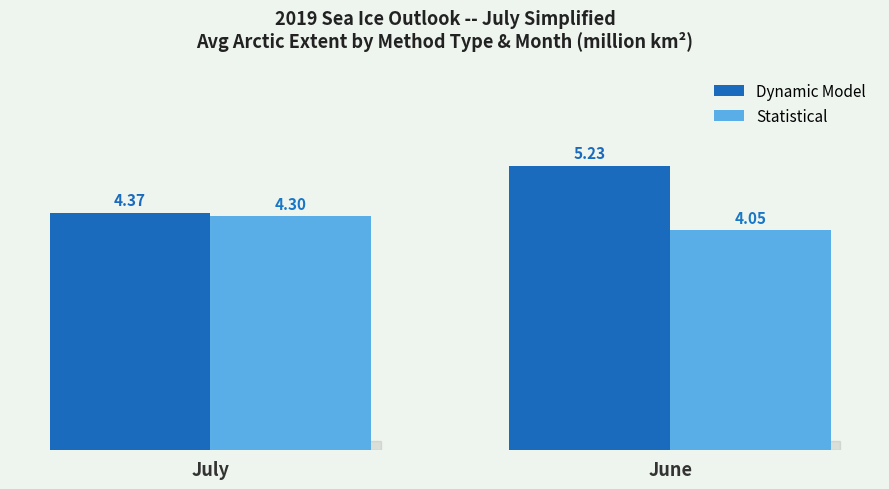

Count the number of categories in the chart.

2